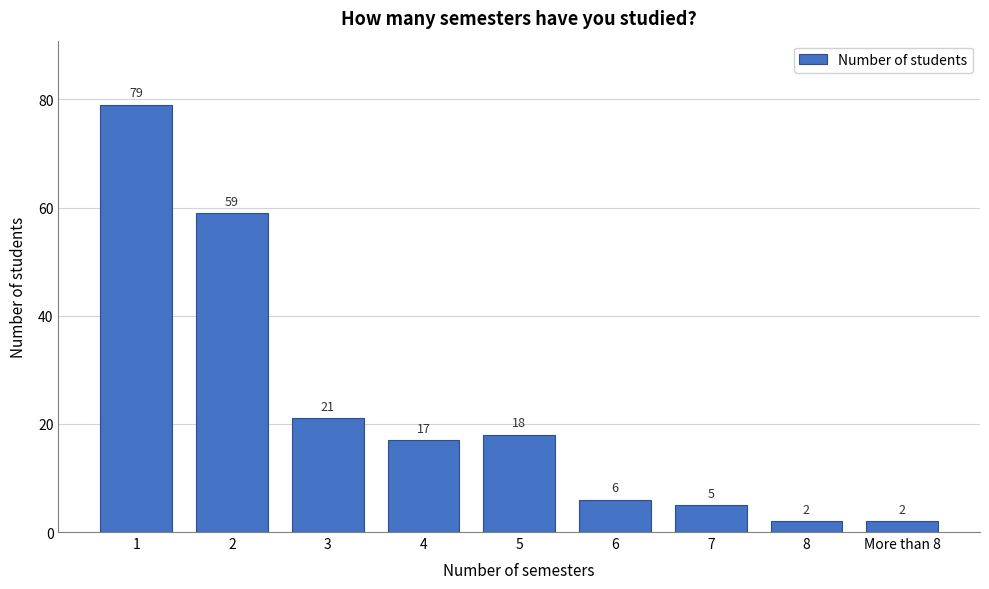

Reading left to right, what are all the values shown in this chart?

79	59	21	17	18	6	5	2	2